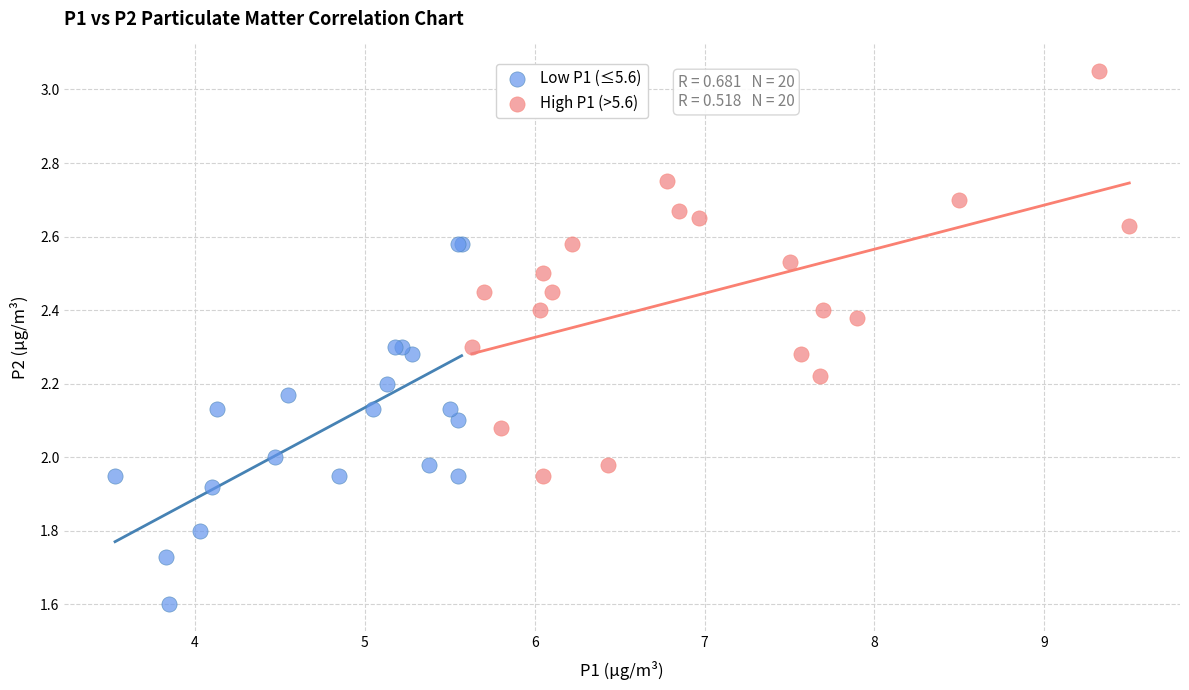

Which series reaches the minimum Y coordinate?

Low P1 (≤5.6)